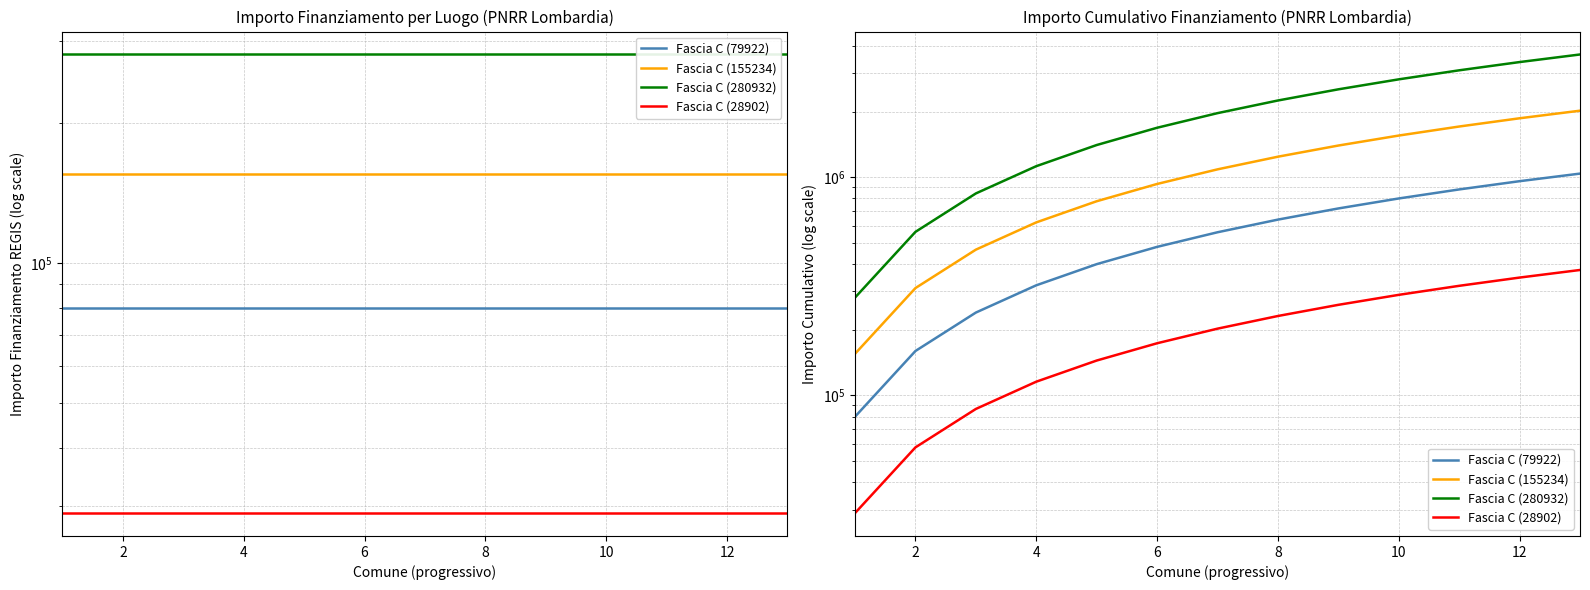

What is the value of the Fascia C (28902) point at the 4th from the left?

115608